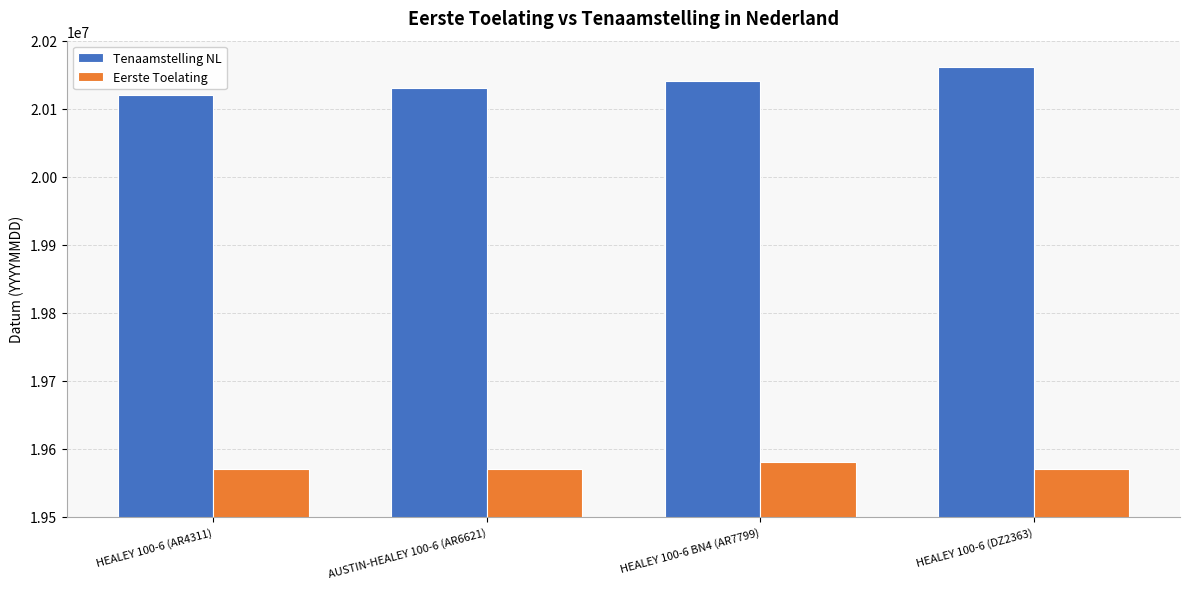

What is the value of the Eerste Toelating bar at the 3rd from the left?

19580630